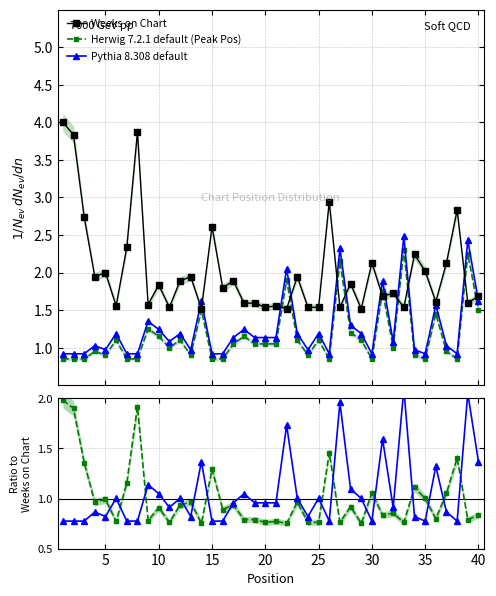

What is the minimum value for Weeks on Chart?

1.5